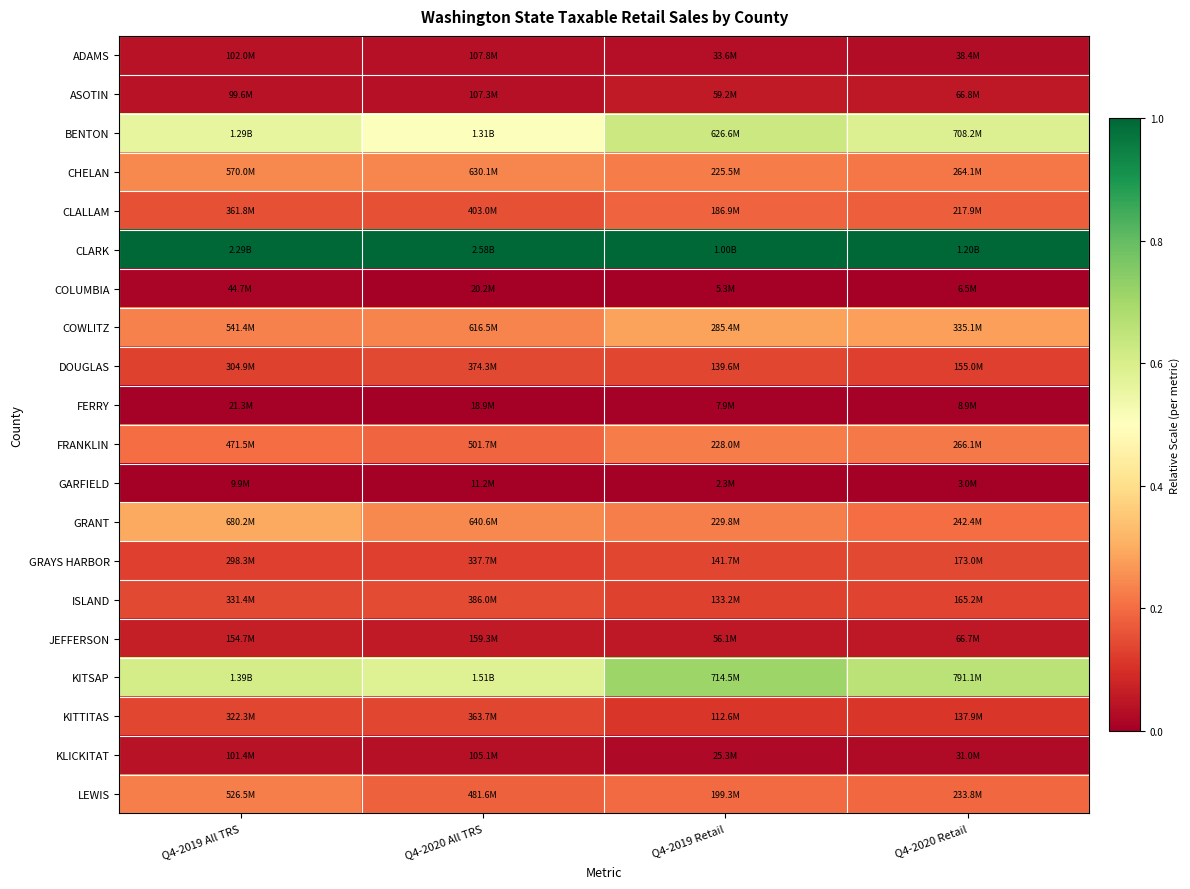

What is the difference between the highest and lowest values at Q4-2019 Retail?

1.0